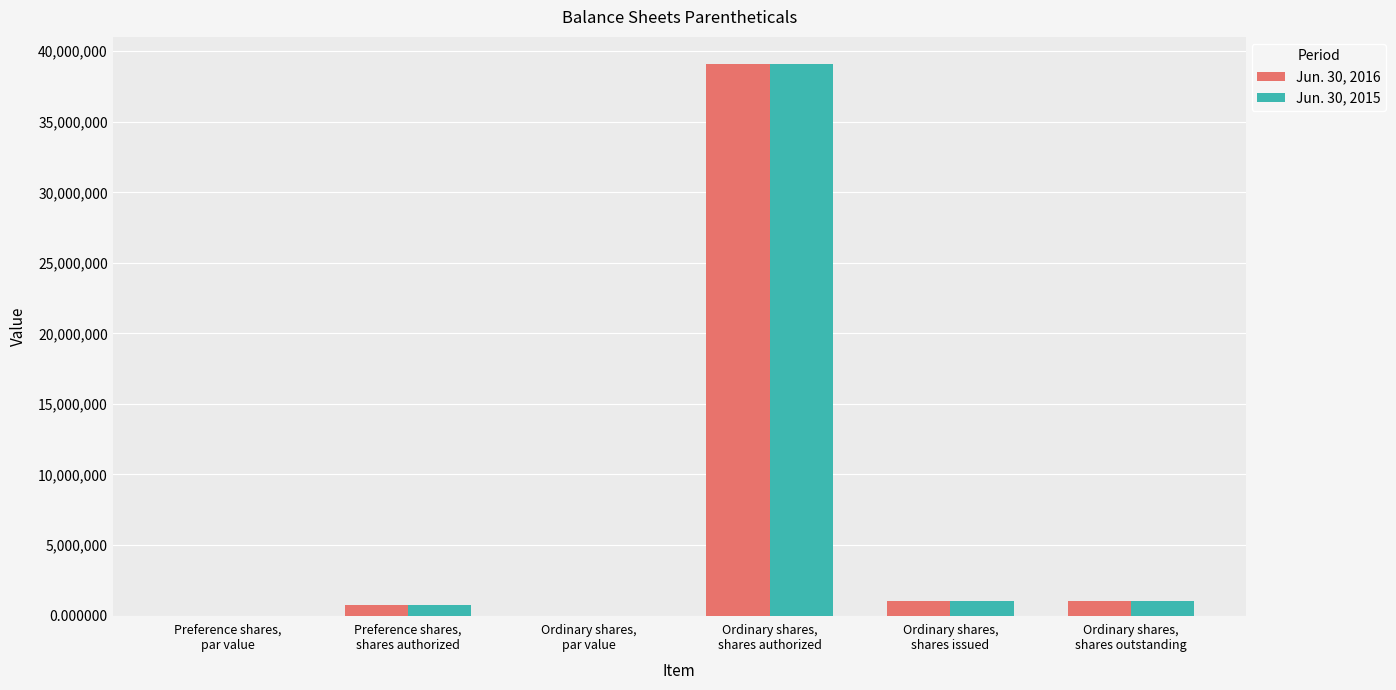

What is the sum of all Jun. 30, 2015 values?

41840300.0